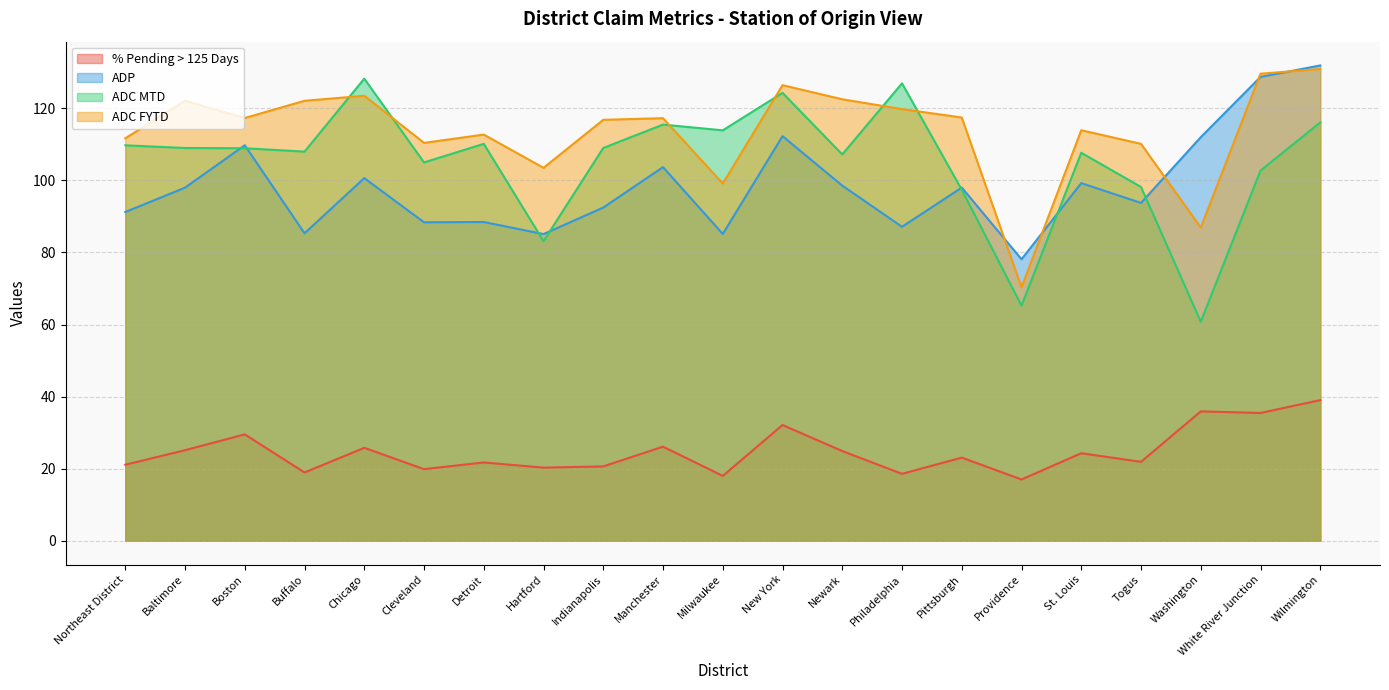

At which label does % Pending > 125 Days reach its minimum?

Providence